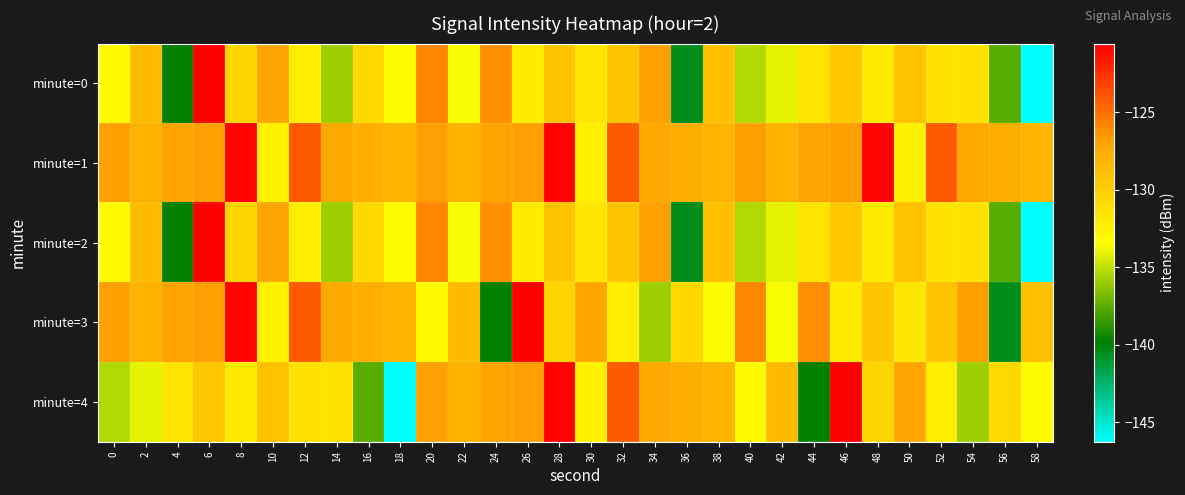

Reading left to right, what are all the values shown in this chart?

minute=0: 0=-133.0	2=-128.6	4=-139.8	6=-120.6	8=-130.5	10=-127.1	12=-132.2	14=-135.9	16=-130.6	18=-133.1	20=-125.9	22=-133.5	24=-126.1	26=-132.0	28=-129.2	30=-131.6	32=-129.2	34=-126.9	36=-140.5	38=-128.9	40=-135.4	42=-134.1	44=-131.5	46=-129.4	48=-131.9	50=-129.1	52=-131.3	54=-131.3	56=-137.6	58=-146.3
minute=1: 0=-126.8	2=-128.0	4=-126.9	6=-126.8	8=-120.8	10=-132.5	12=-124.2	14=-127.2	16=-127.7	18=-128.2	20=-126.8	22=-128.0	24=-126.9	26=-126.8	28=-120.8	30=-132.5	32=-124.2	34=-127.2	36=-127.7	38=-128.2	40=-126.8	42=-128.0	44=-126.9	46=-126.8	48=-120.8	50=-132.5	52=-124.2	54=-127.2	56=-127.7	58=-128.2
minute=2: 0=-133.0	2=-128.6	4=-139.8	6=-120.6	8=-130.5	10=-127.1	12=-132.2	14=-135.9	16=-130.6	18=-133.1	20=-125.9	22=-133.5	24=-126.1	26=-132.0	28=-129.2	30=-131.6	32=-129.2	34=-126.9	36=-140.5	38=-128.9	40=-135.4	42=-134.1	44=-131.5	46=-129.4	48=-131.9	50=-129.1	52=-131.3	54=-131.3	56=-137.6	58=-146.3
minute=3: 0=-126.8	2=-128.0	4=-126.9	6=-126.8	8=-120.8	10=-132.5	12=-124.2	14=-127.2	16=-127.7	18=-128.2	20=-133.0	22=-128.6	24=-139.8	26=-120.6	28=-130.5	30=-127.1	32=-132.2	34=-135.9	36=-130.6	38=-133.1	40=-125.9	42=-133.5	44=-126.1	46=-132.0	48=-129.2	50=-131.6	52=-129.2	54=-126.9	56=-140.5	58=-128.9
minute=4: 0=-135.4	2=-134.1	4=-131.5	6=-129.4	8=-131.9	10=-129.1	12=-131.3	14=-131.3	16=-137.6	18=-146.3	20=-126.8	22=-128.0	24=-126.9	26=-126.8	28=-120.8	30=-132.5	32=-124.2	34=-127.2	36=-127.7	38=-128.2	40=-133.0	42=-128.6	44=-139.8	46=-120.6	48=-130.5	50=-127.1	52=-132.2	54=-135.9	56=-130.6	58=-133.1